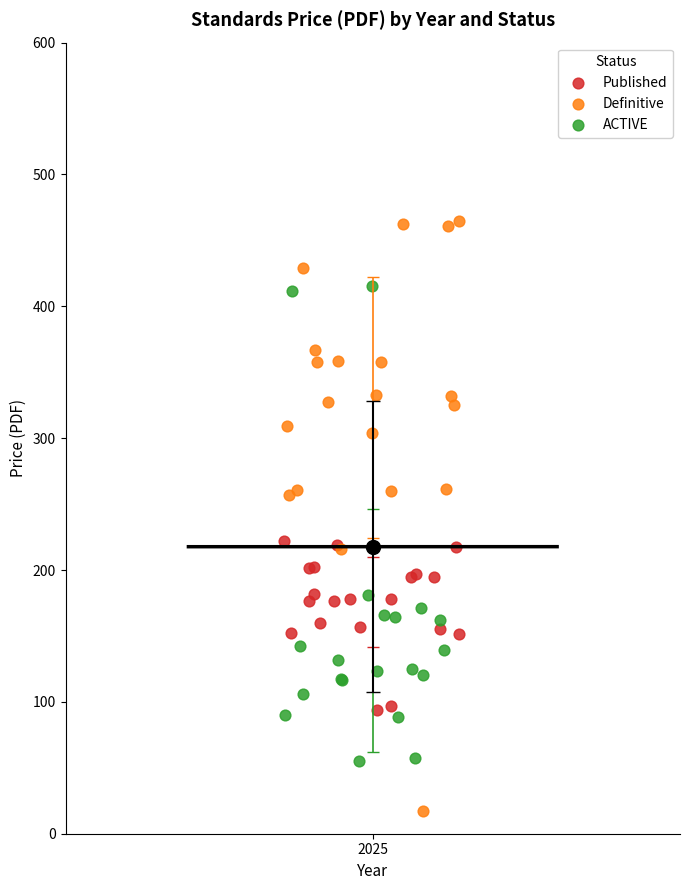

Which series has the largest Y range (max minus min)?

Definitive